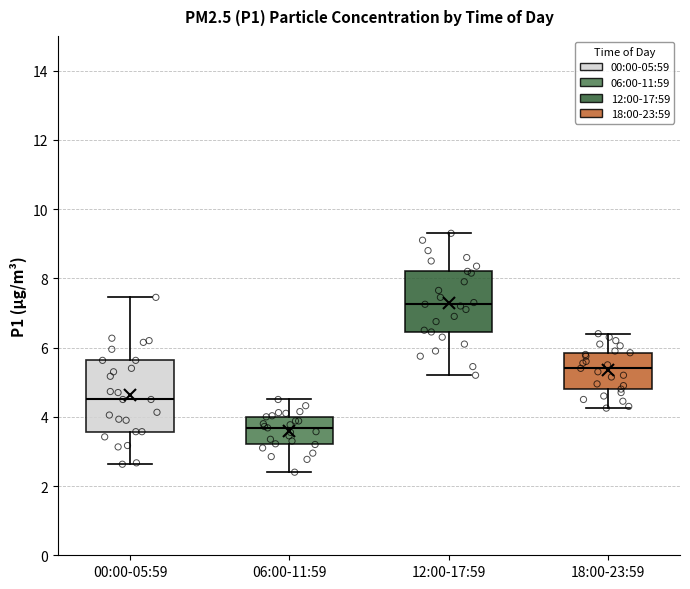

Where does the median line of the box for 18:00-23:59 sit on the y-axis? The values are not printed on the chart, so give them approximately, as read against the axis.

5.4